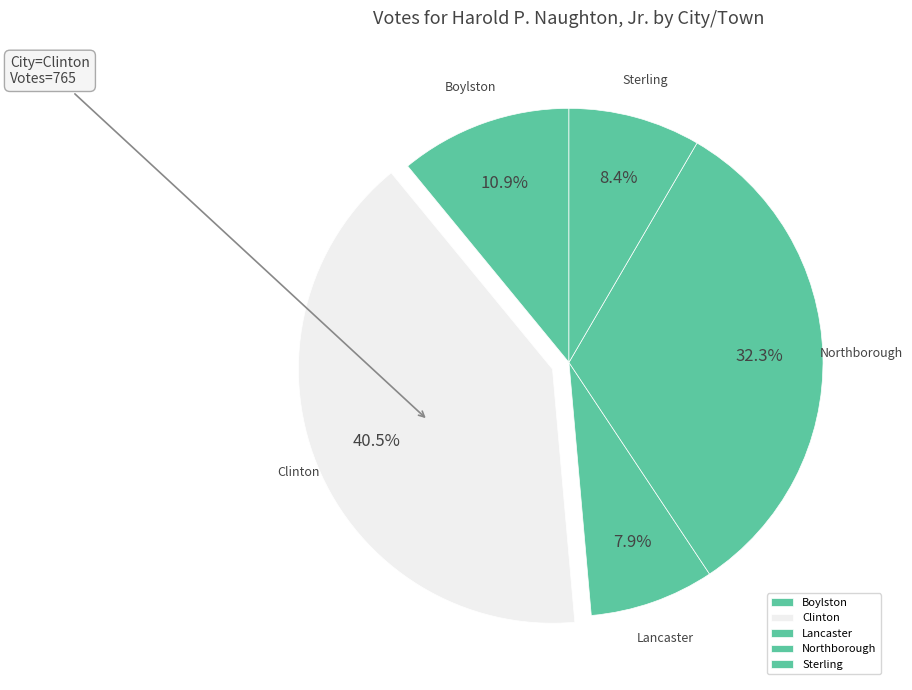

The Lancaster slice represents 1% of the pie. True or false?

False